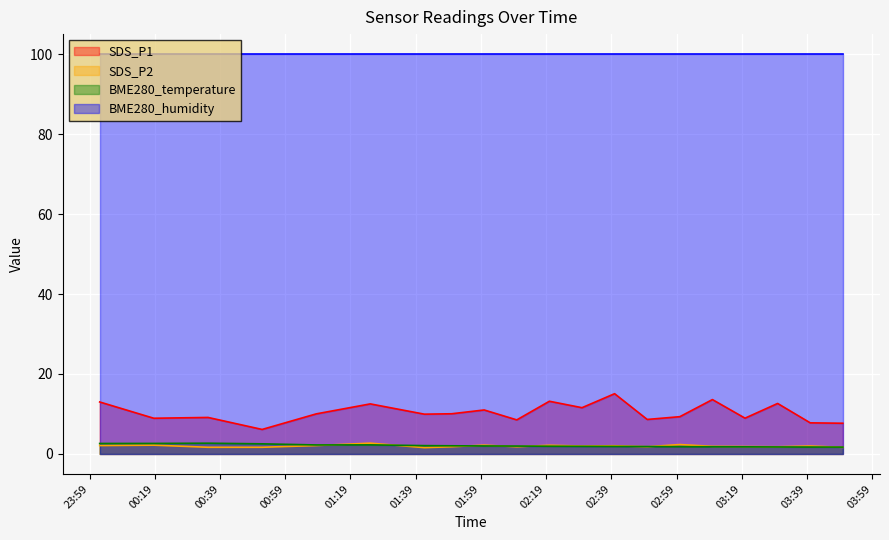

What is the lowest value of the SDS_P1 series?

6.1